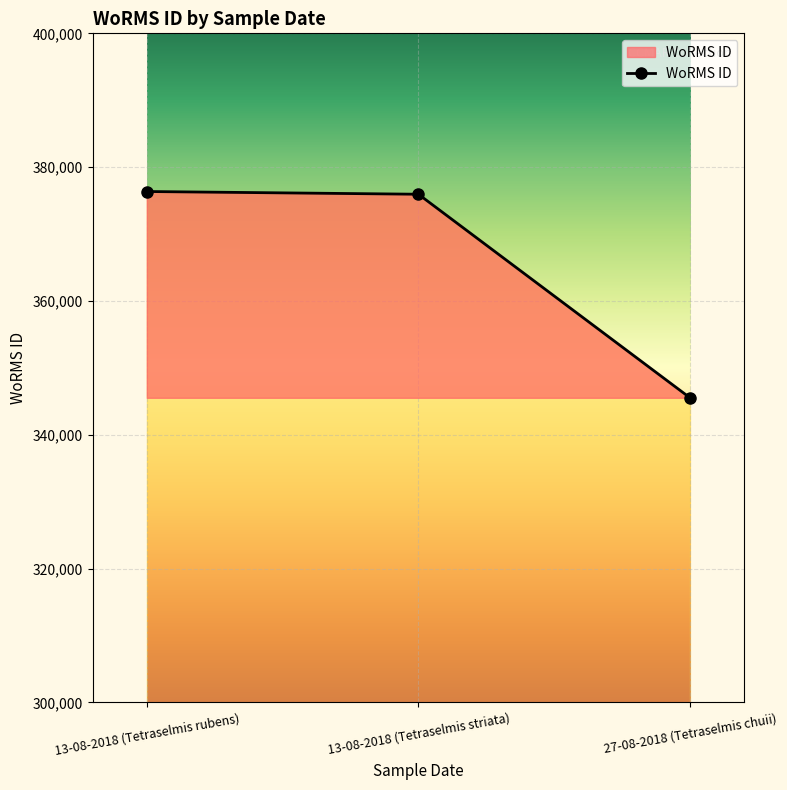

Reading right to left, extract all data points from this chart.

345528	375951	376359